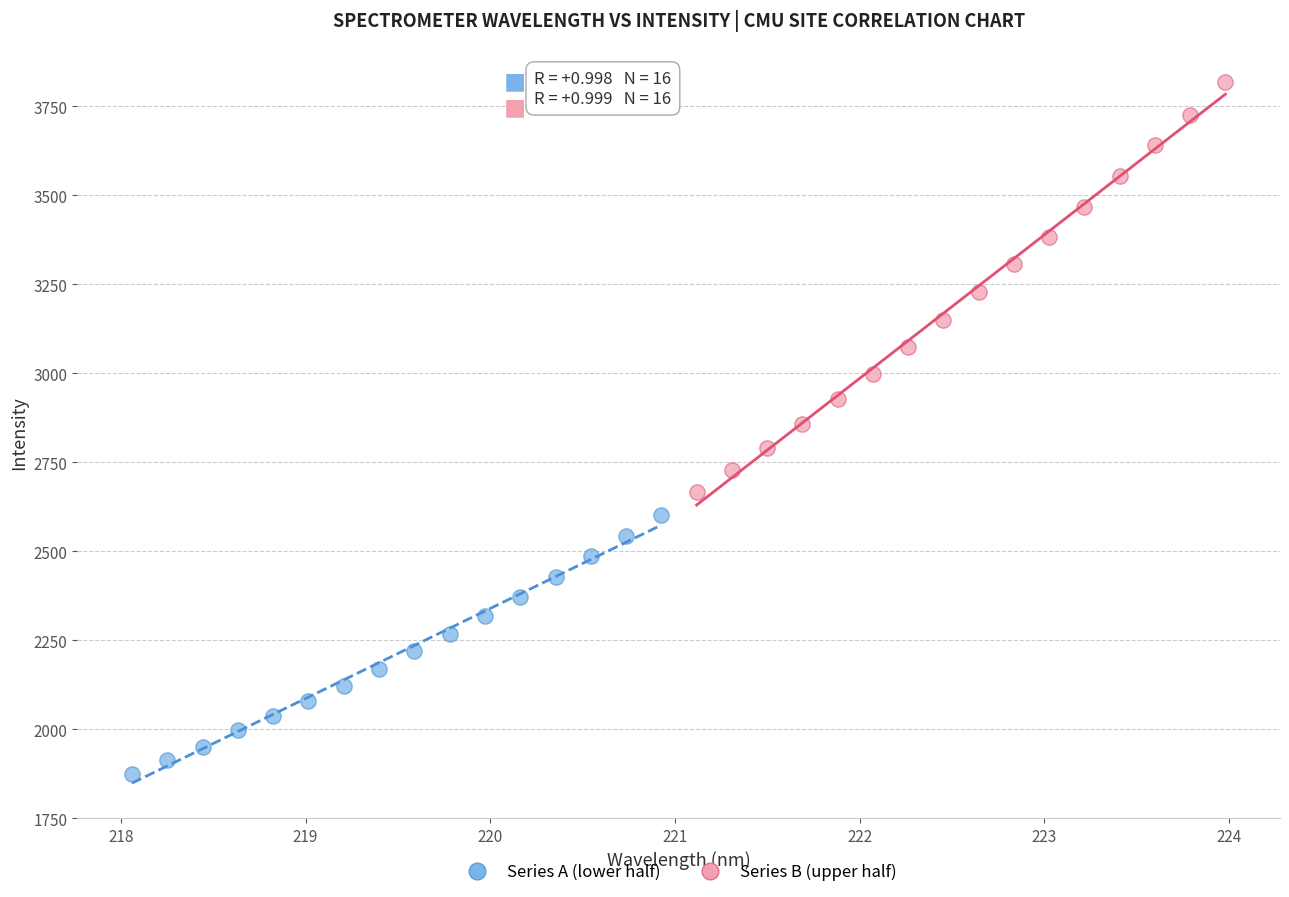

Which series contains the highest Y value?

Series B (upper half)